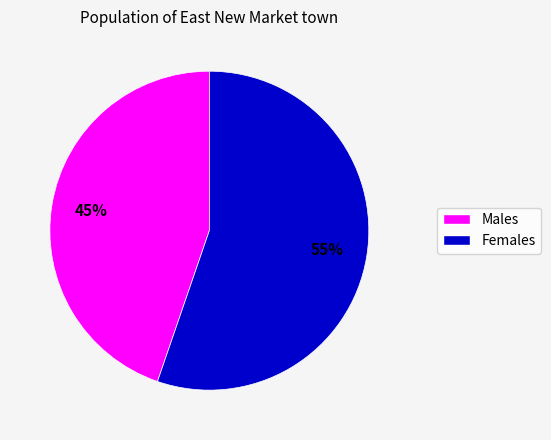

To the nearest percent, what is the average slice percentage?

50%